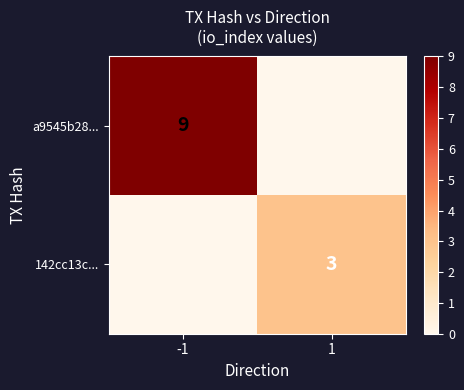

Is it true that a9545b28... equals 15 at -1?

False